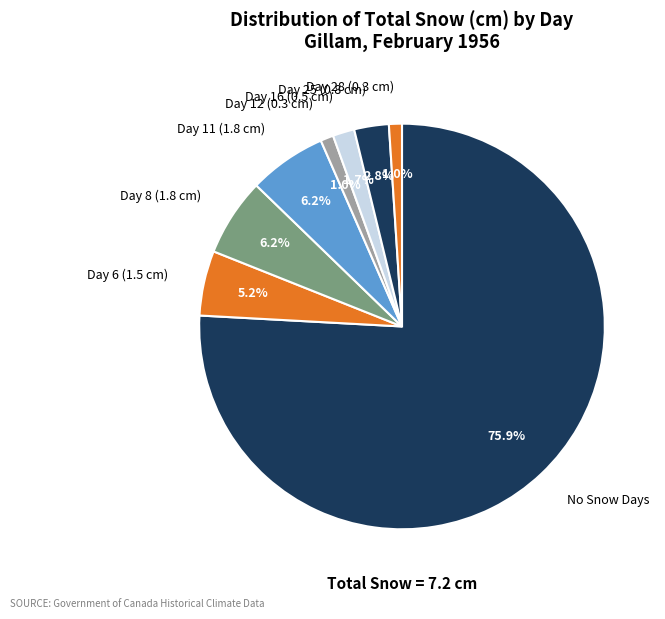

To the nearest percent, what is the difference between the largest and smallest slice percentages?

75%